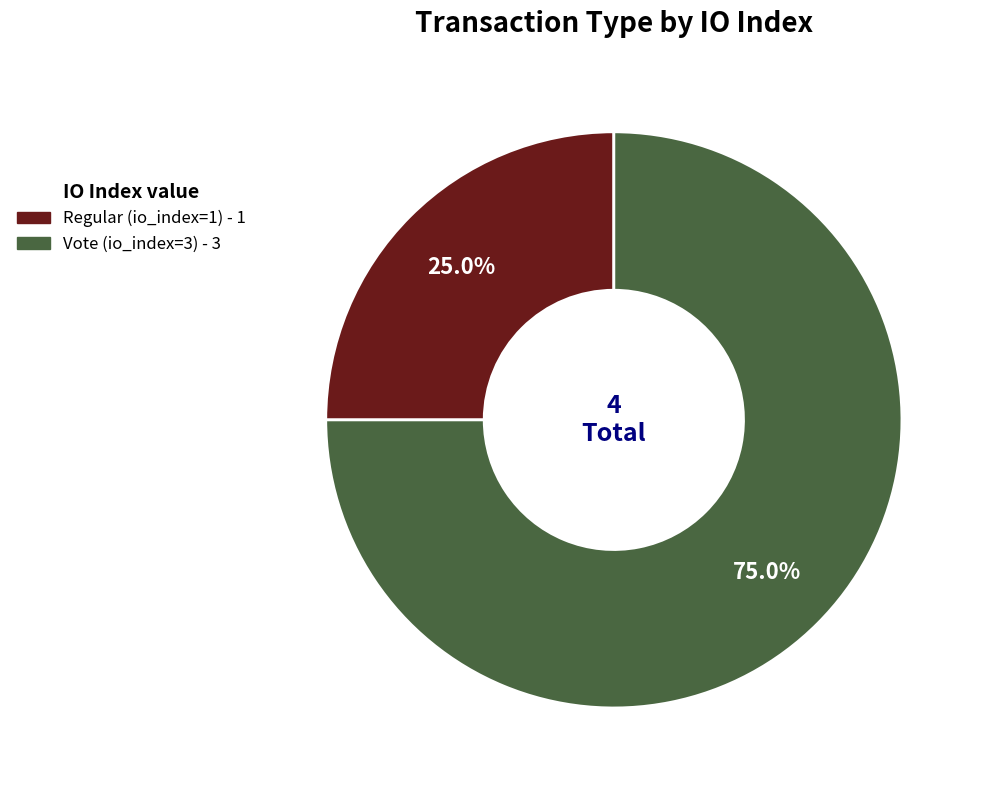

Is it true that Regular (io_index=1) is 25% of the pie?

True